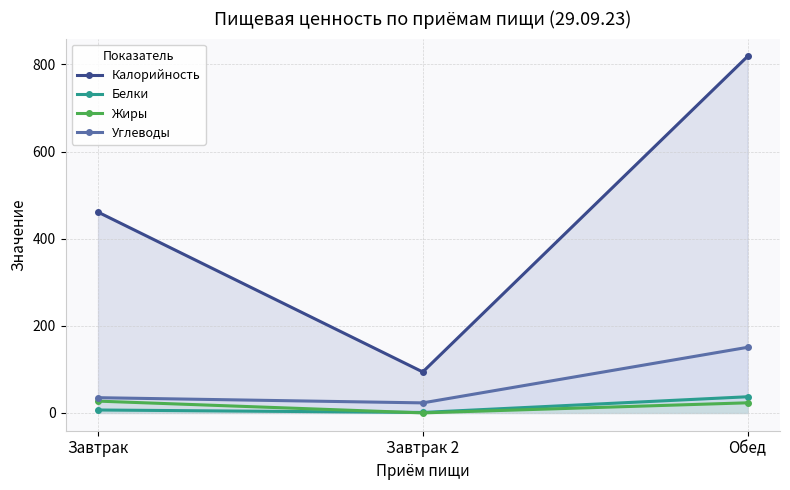

What is the maximum value for Белки?

37.0